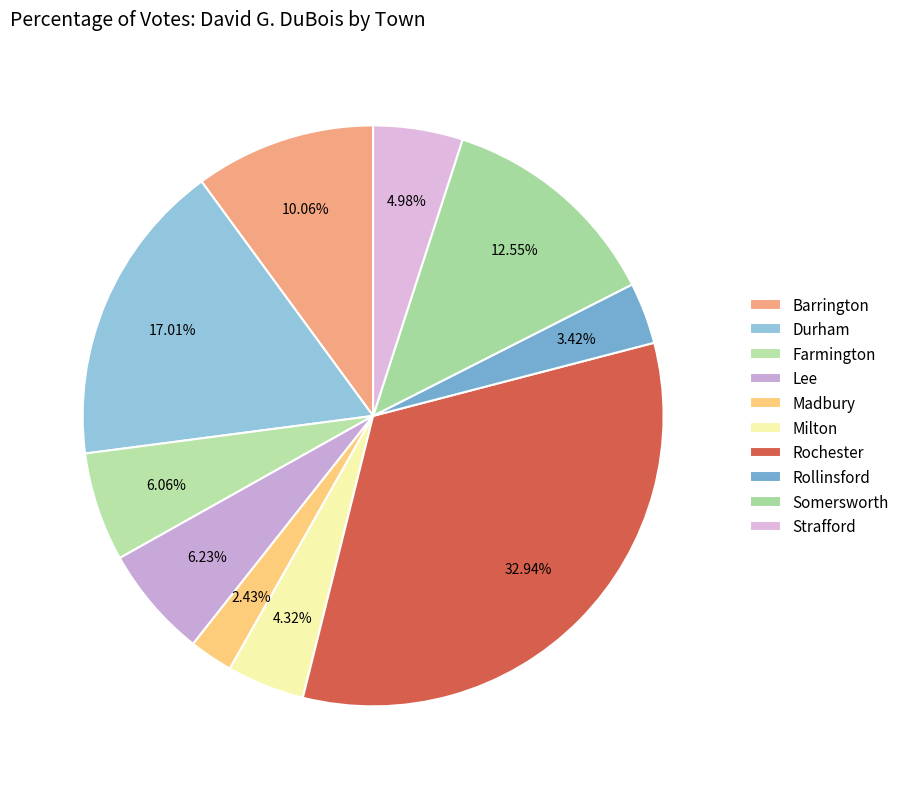

Which has a higher value, Rollinsford or Farmington?

Farmington